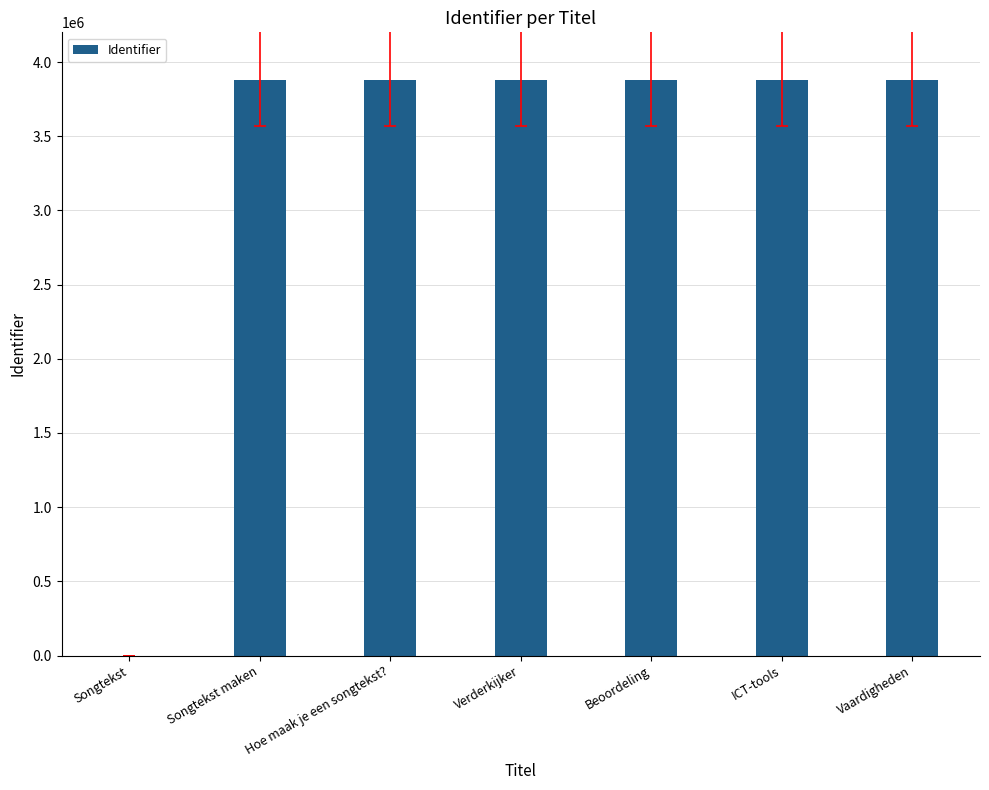

What is the difference between the values at Vaardigheden and Hoe maak je een songtekst??

182